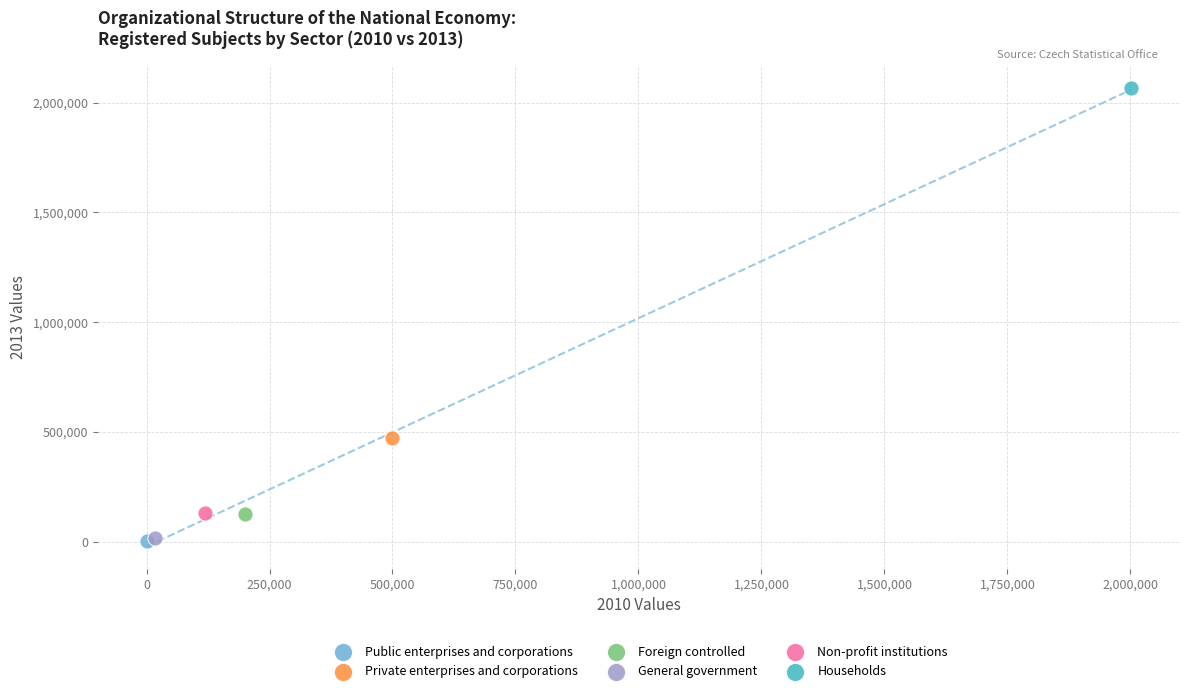

What are all the series names shown in the legend?

Public enterprises and corporations, Private enterprises and corporations, Foreign controlled, General government, Non-profit institutions, Households